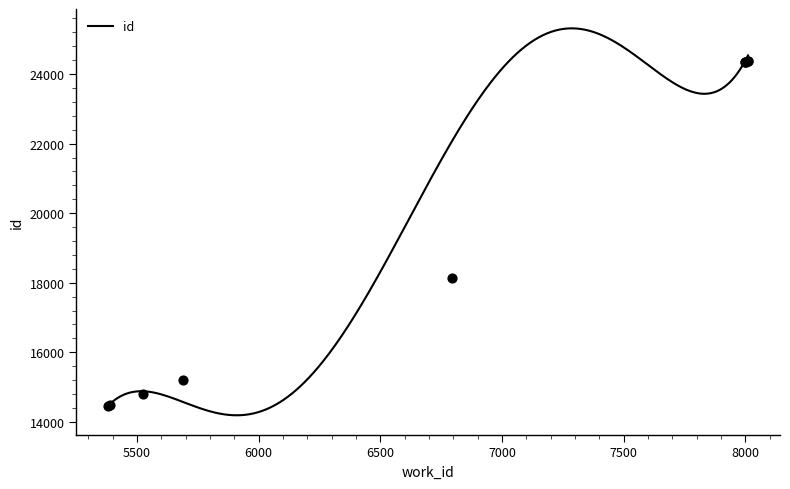

Which has a higher value, 5387 or 8011?

8011